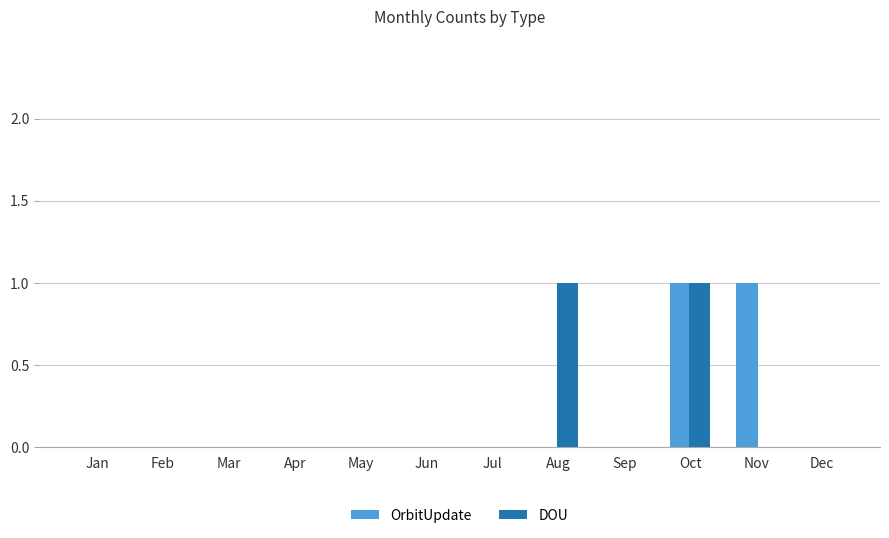

Between Jul and Nov, which series saw the biggest shift?

OrbitUpdate